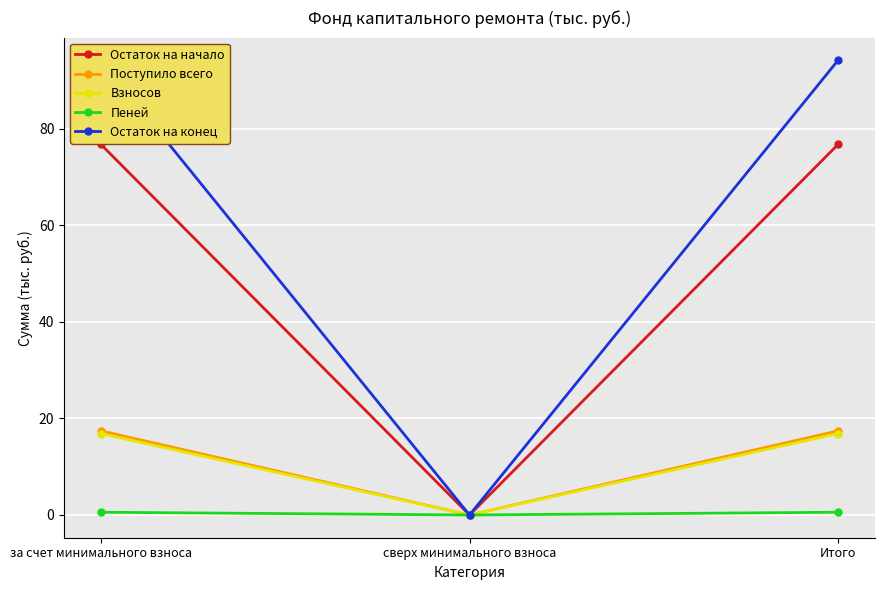

Rank the series by their maximum value, from highest to lowest.

Остаток на конец, Остаток на начало, Поступило всего, Взносов, Пеней